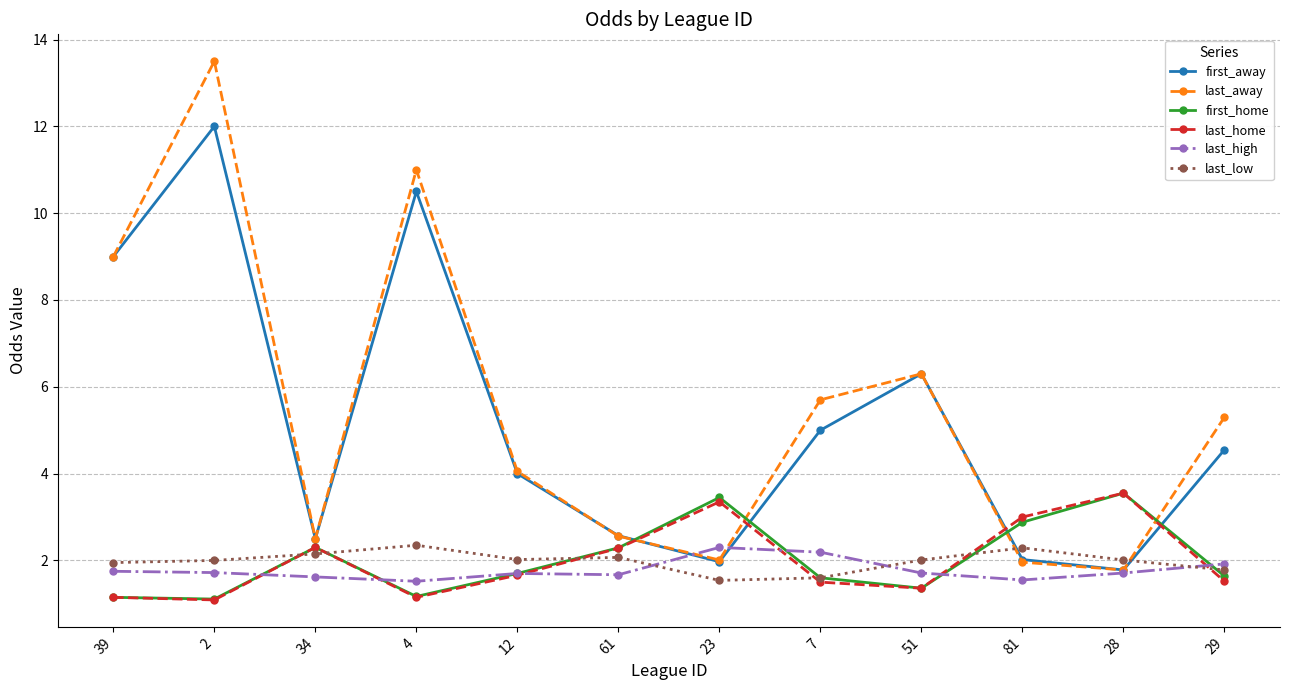

The value of first_away at 28 is 2.6. True or false?

False